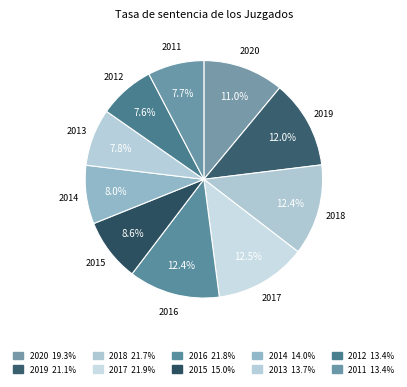

True or false: 2011 accounts for 8% of the total.

True